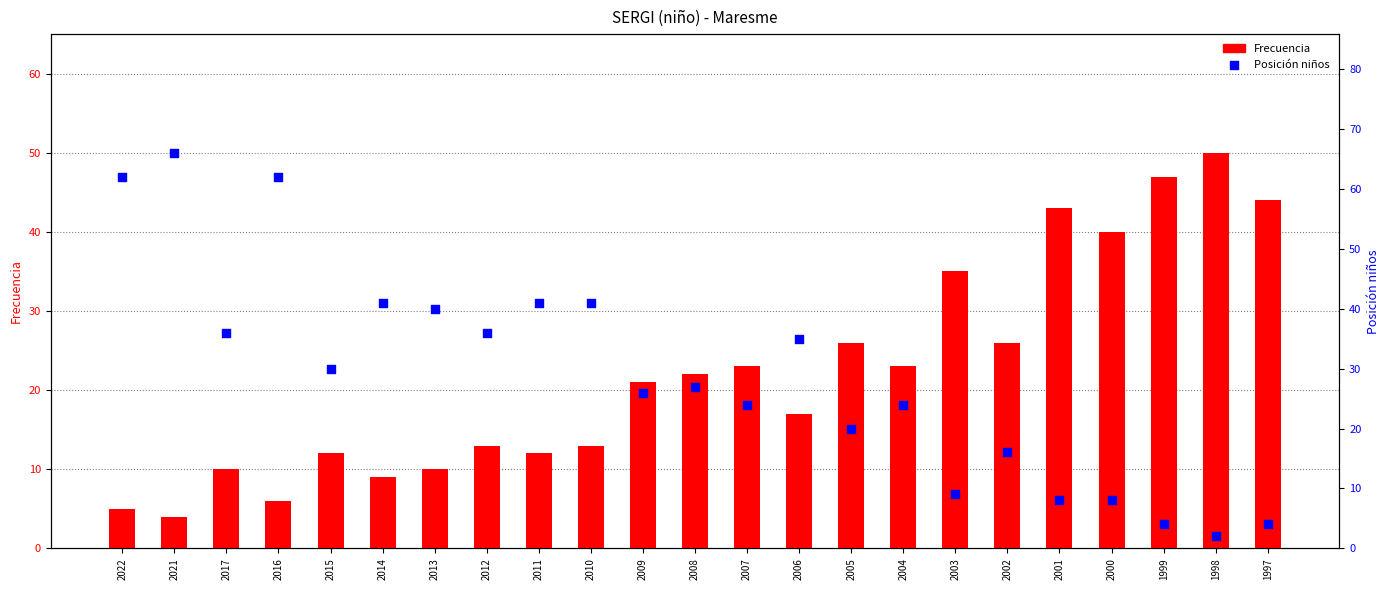

At how many categories does at least one series exceed 18?

23